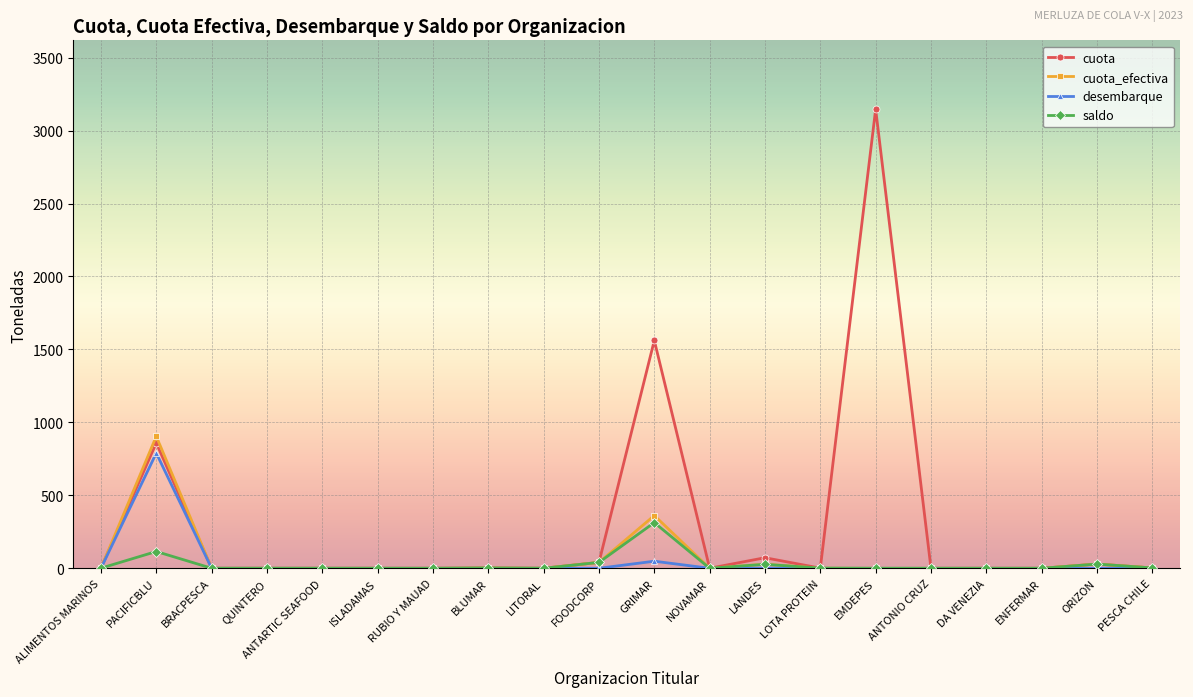

At how many categories does at least one series exceed 3137?

1